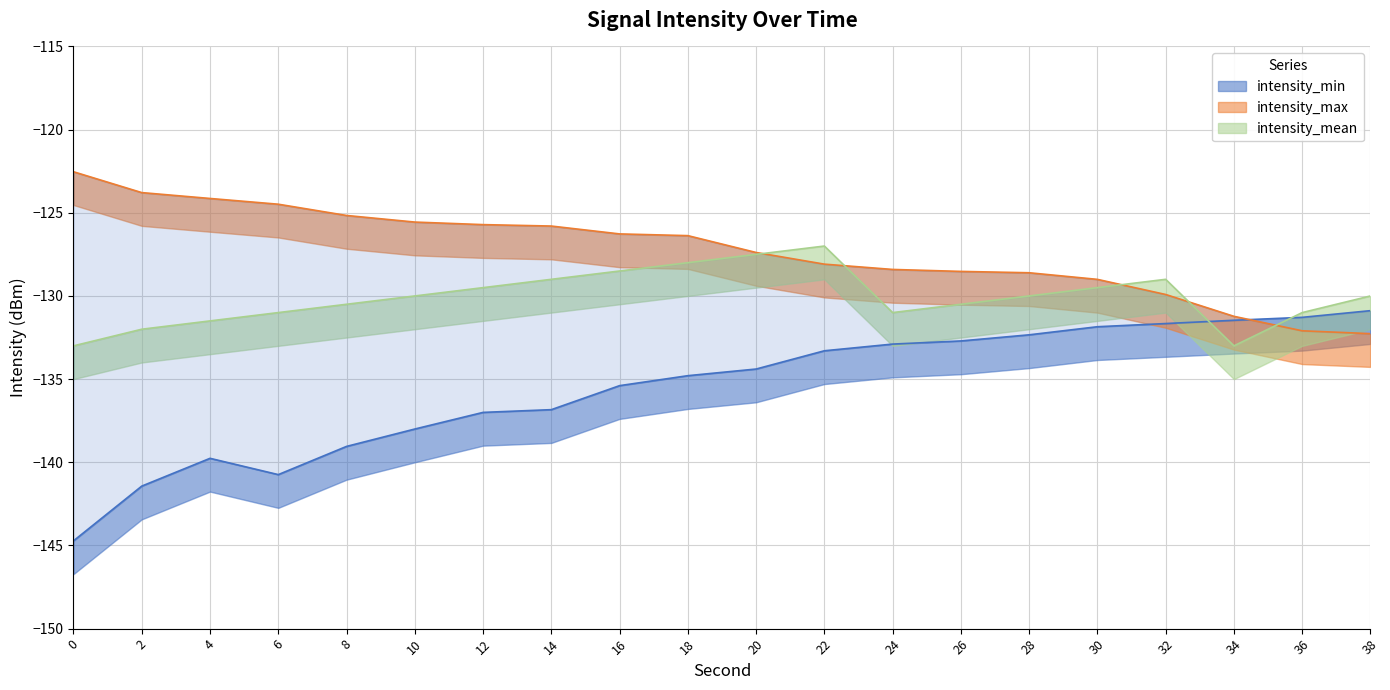

True or false: intensity_max has a value of -215.4 at 22.

False